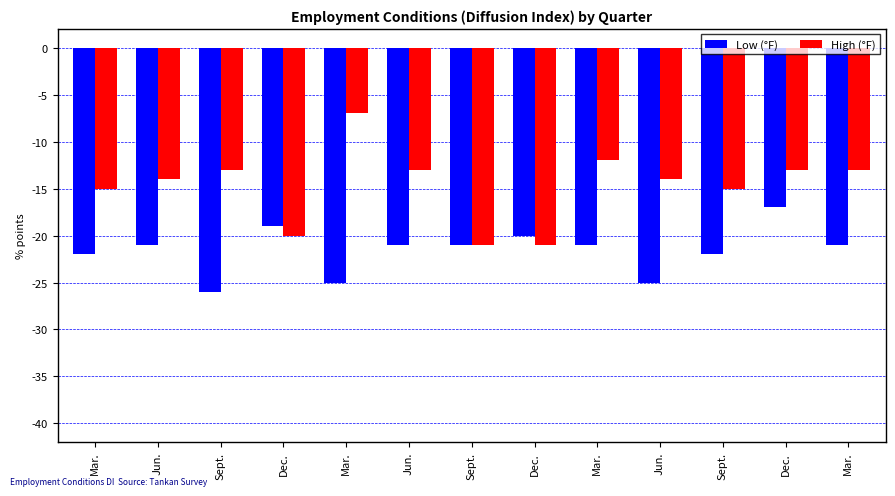

Reading left to right, transcribe all the data shown in this chart.

Low (°F): -22	-21	-26	-19	-25	-21	-21	-20	-21	-25	-22	-17	-21
High (°F): -15	-14	-13	-20	-7	-13	-21	-21	-12	-14	-15	-13	-13